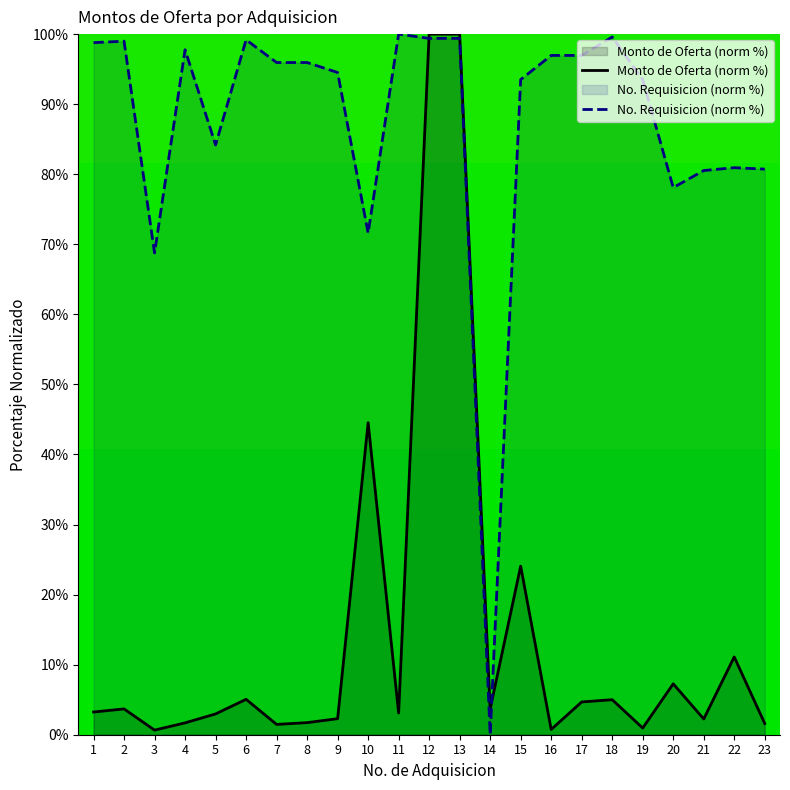

Which category has the lowest value across all series?

14